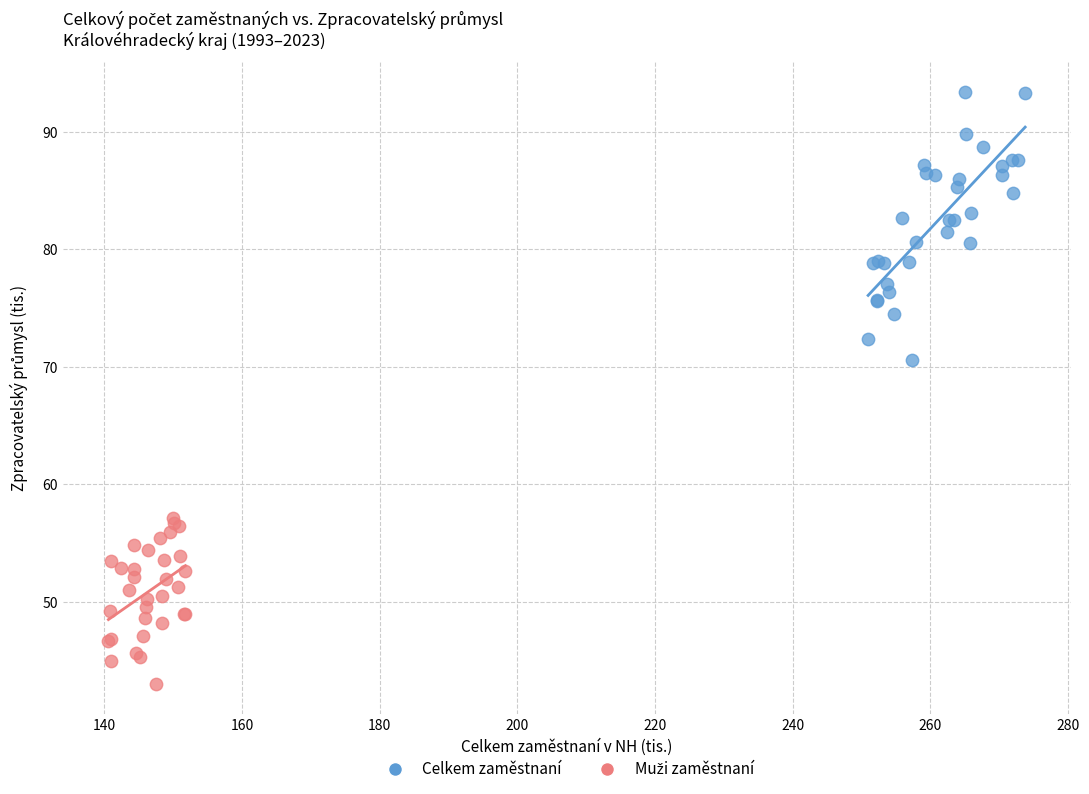

Which series reaches the maximum Y coordinate?

Celkem zaměstnaní